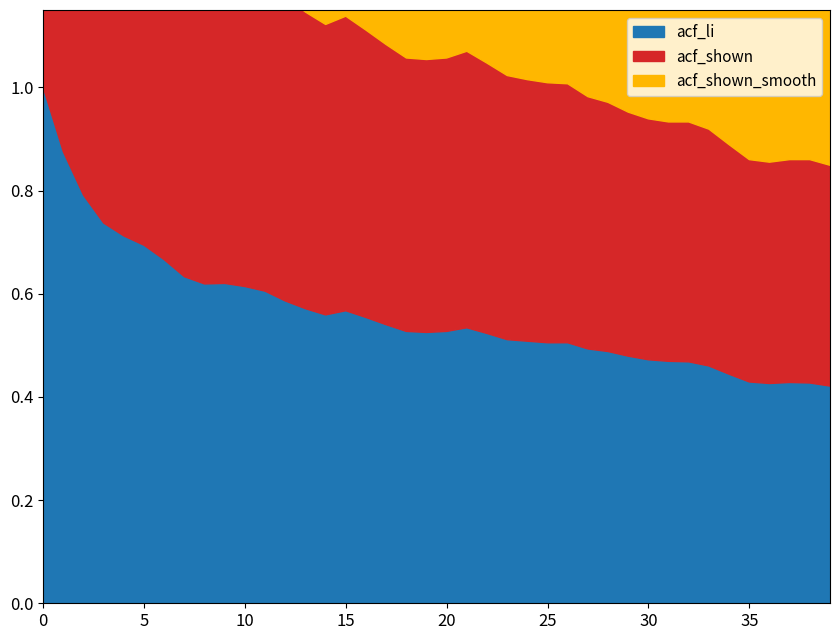

What is the difference between the second highest and second lowest values in the acf_shown series?

0.4